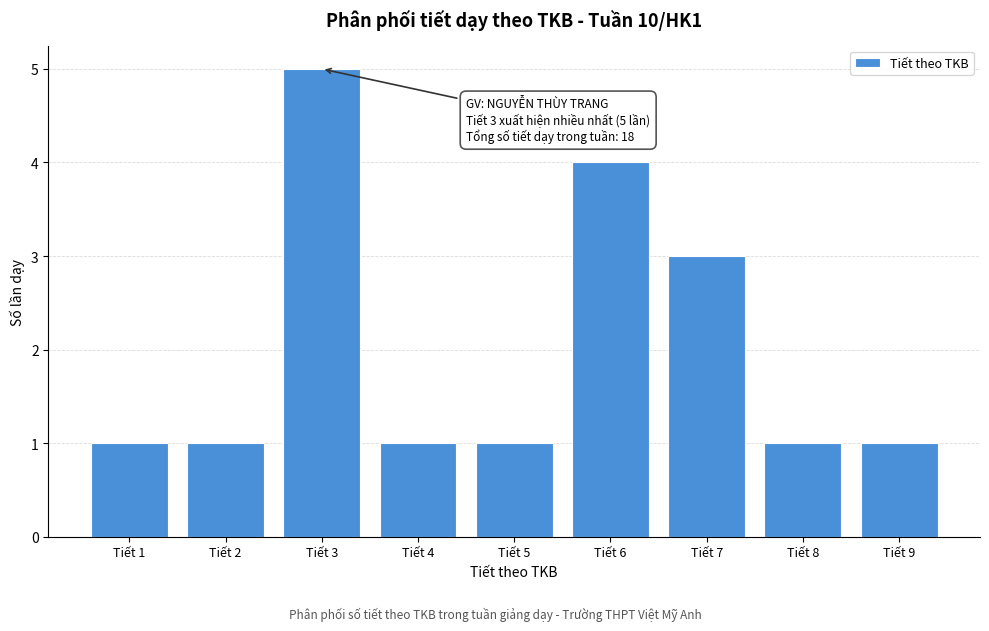

Reading left to right, transcribe all the data shown in this chart.

1	1	5	1	1	4	3	1	1